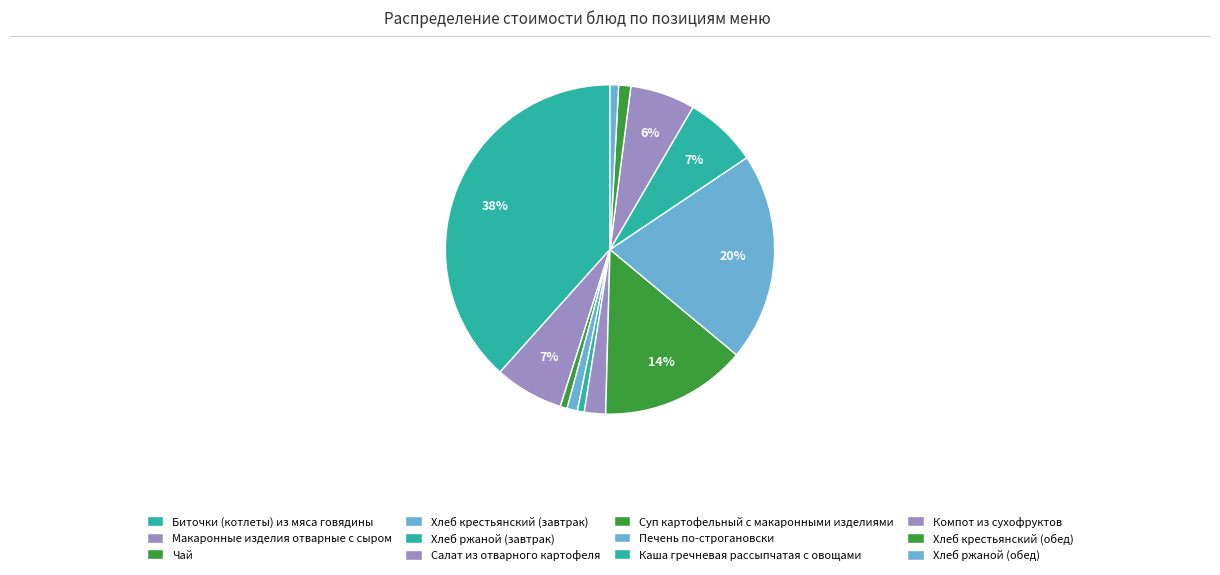

Combined, what portion of the pie is Макаронные изделия отварные с сыром and Чай?

7.4%